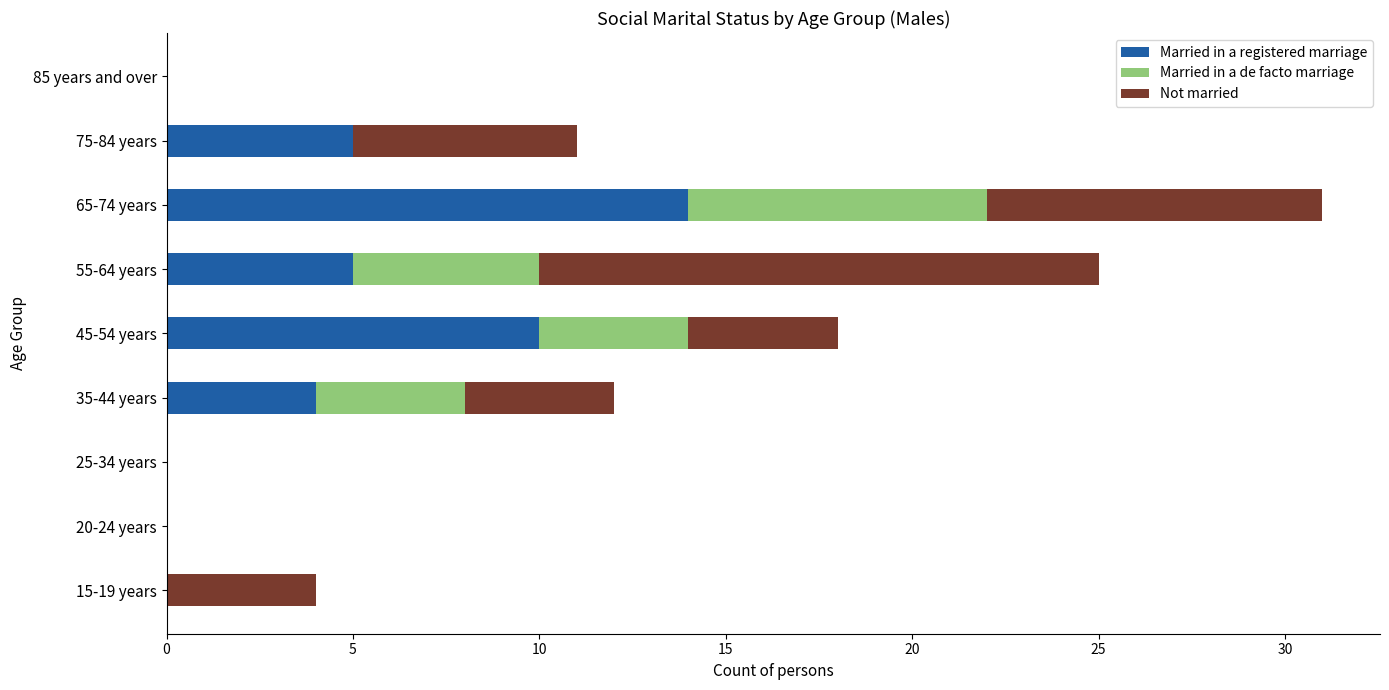

True or false: Married in a registered marriage has a value of 14 at 65-74 years.

True